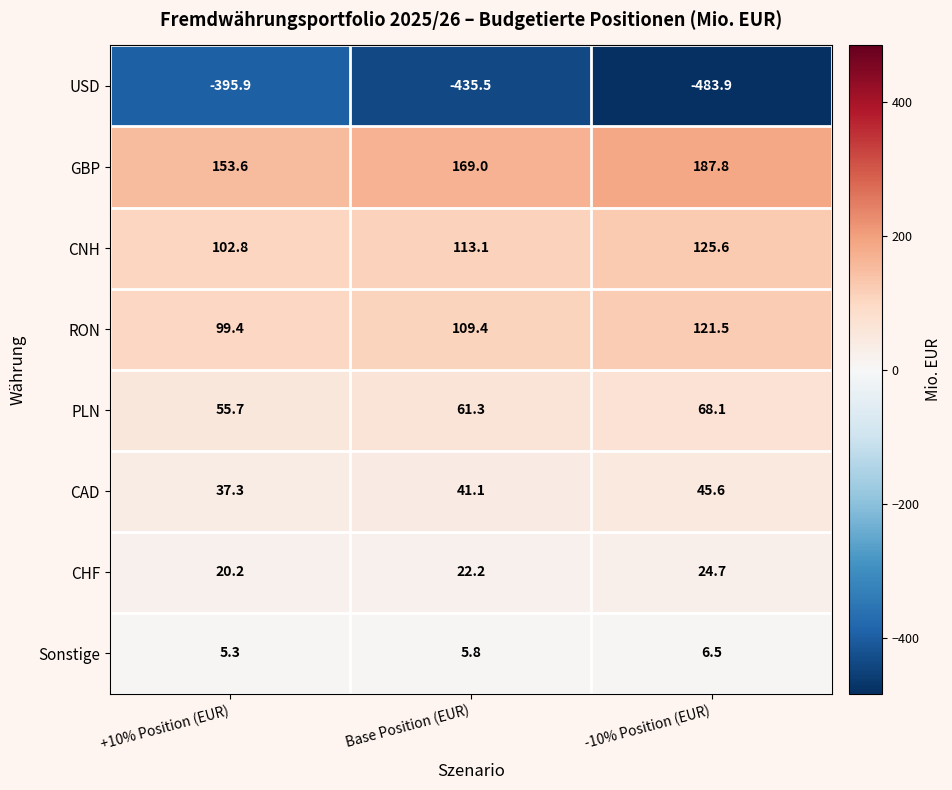

The value of RON at Base Position (EUR) is 109.4. True or false?

True